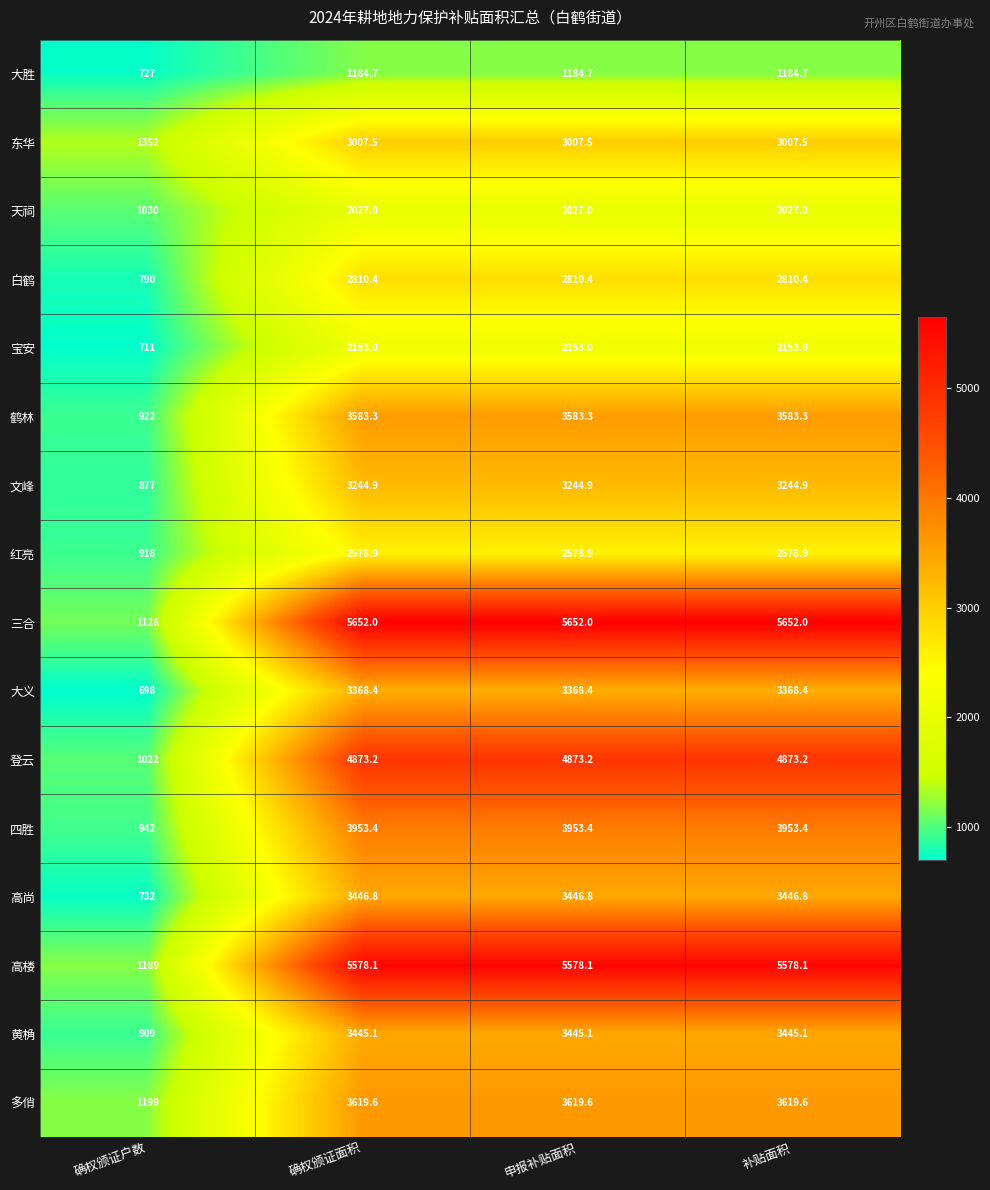

What is the difference between the highest and lowest values at 确权颁证面积?

4467.3